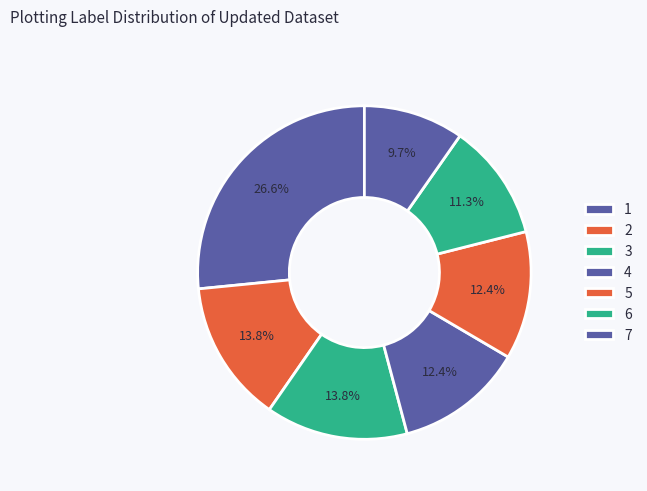

How many segments does this pie chart have?

7